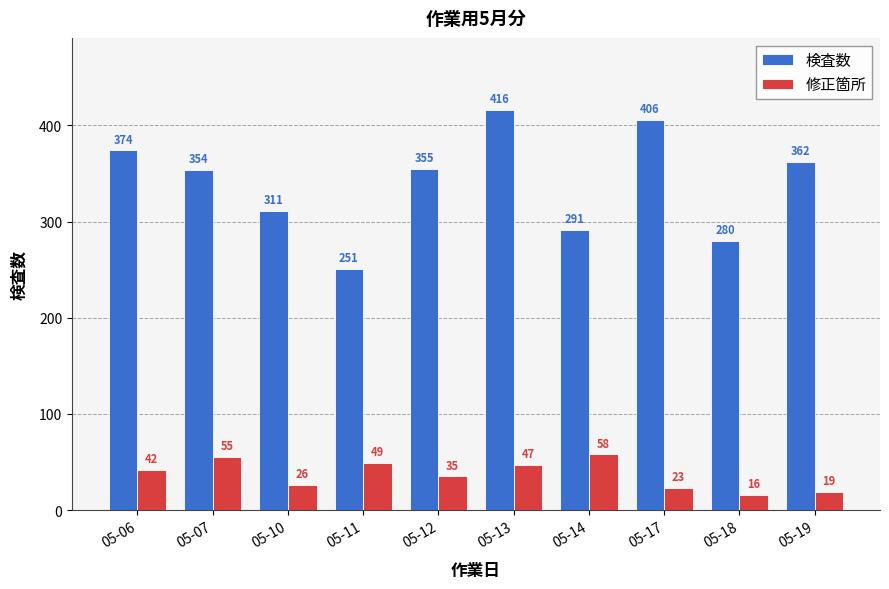

Which category has the highest value across all series?

05-13